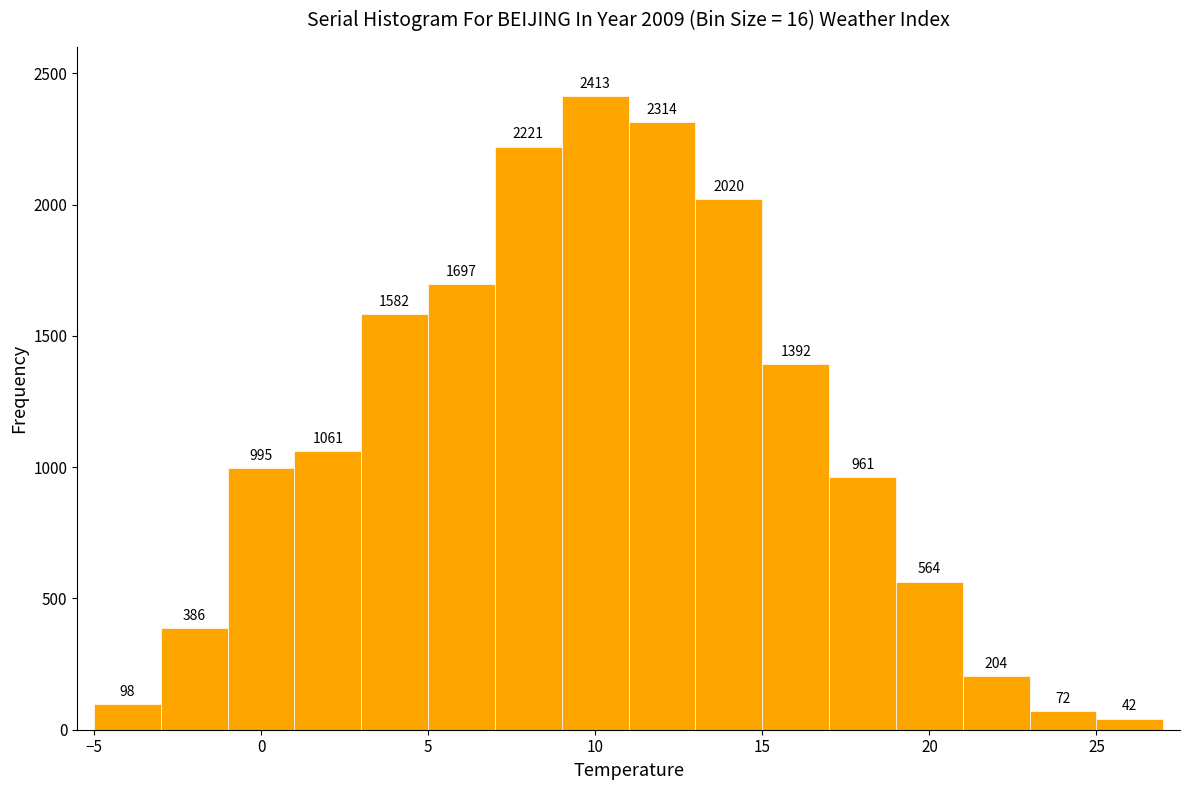

Which range on the x-axis has the tallest bar?

9 to 11